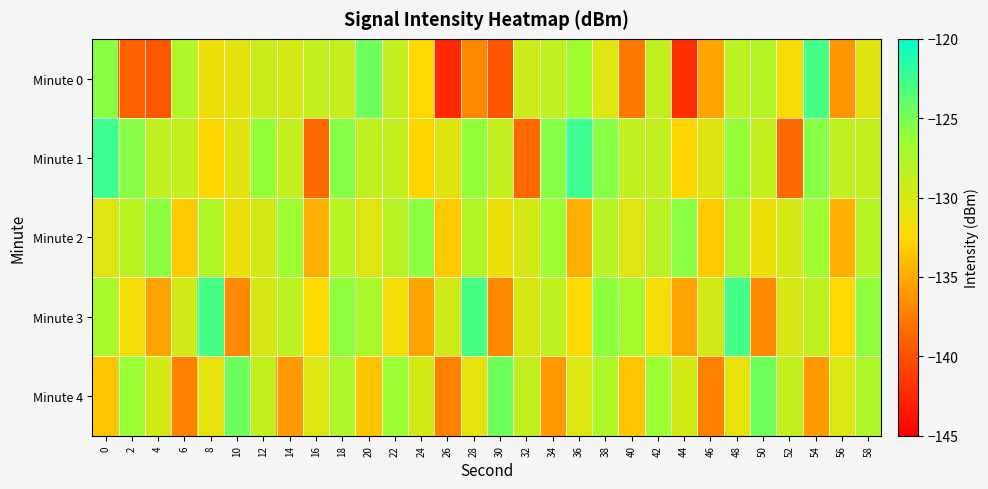

What is the maximum value shown in the chart?

-122.5